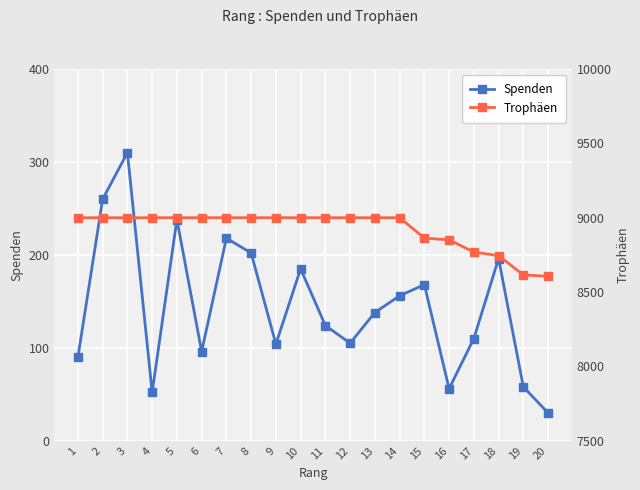

The value of Trophäen at 14 is 5244. True or false?

False